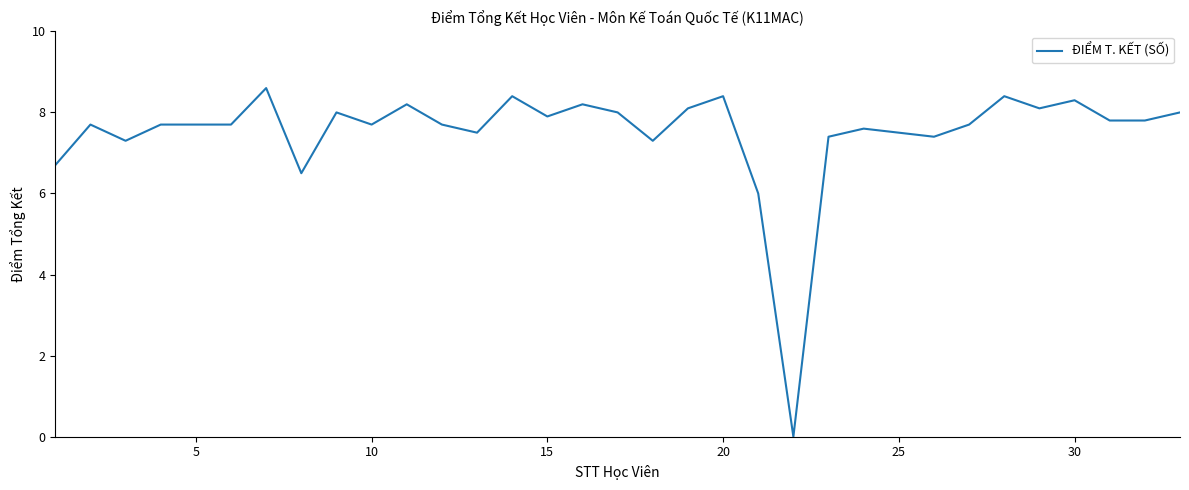

What is the difference between the maximum and minimum values?

8.6